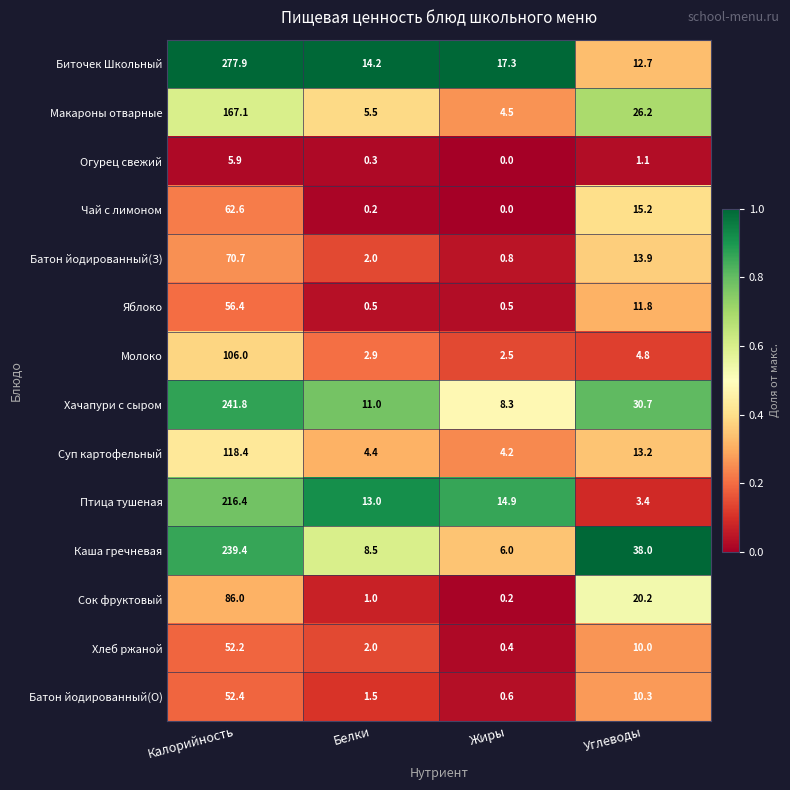

How many data points does each series have?

4